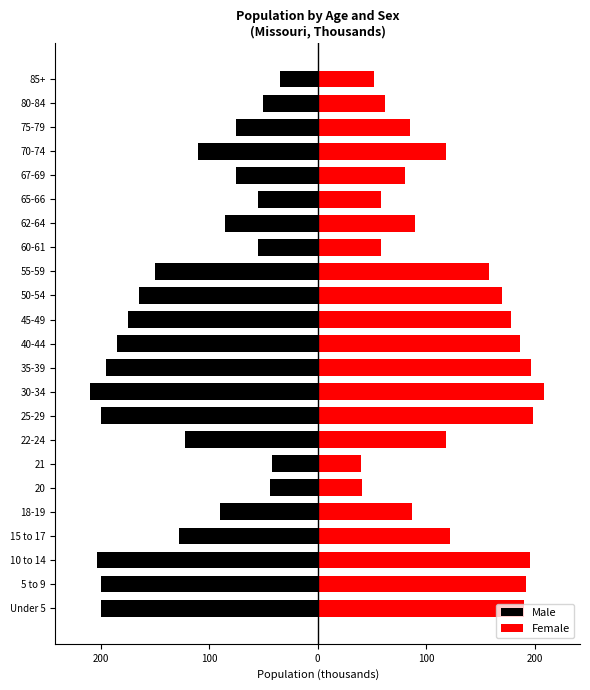

Which series has the largest total across all categories?

Female